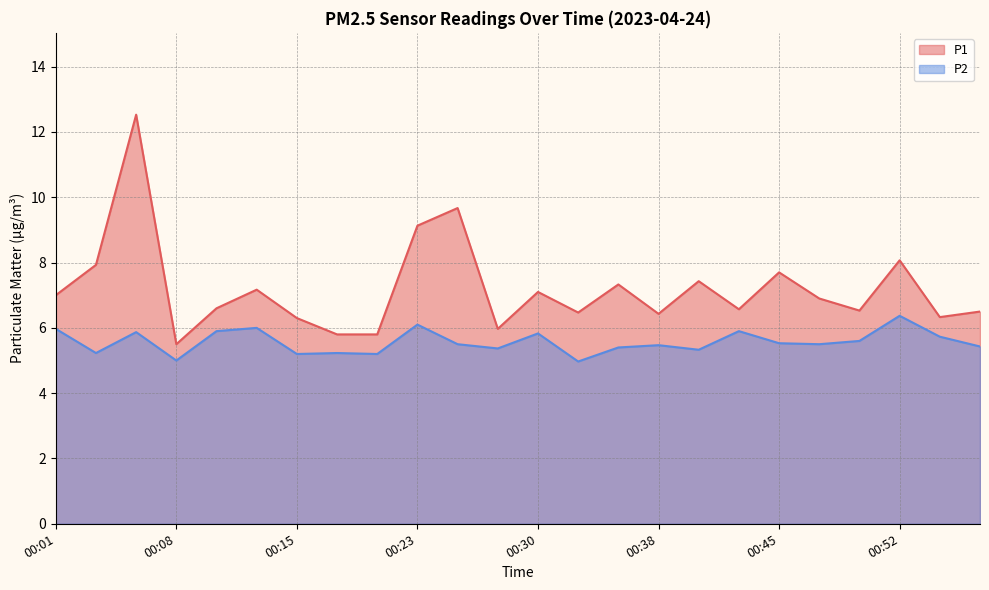

At which label is P1 closest to 9?

00:23